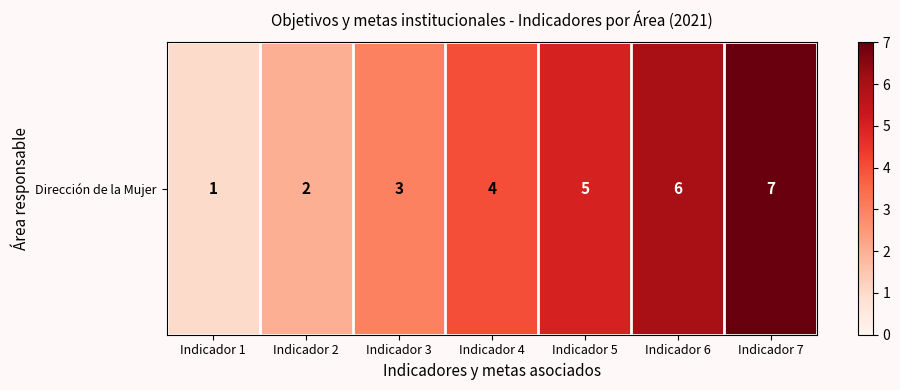

Rank the categories by value from lowest to highest.

Indicador 1, Indicador 2, Indicador 3, Indicador 4, Indicador 5, Indicador 6, Indicador 7